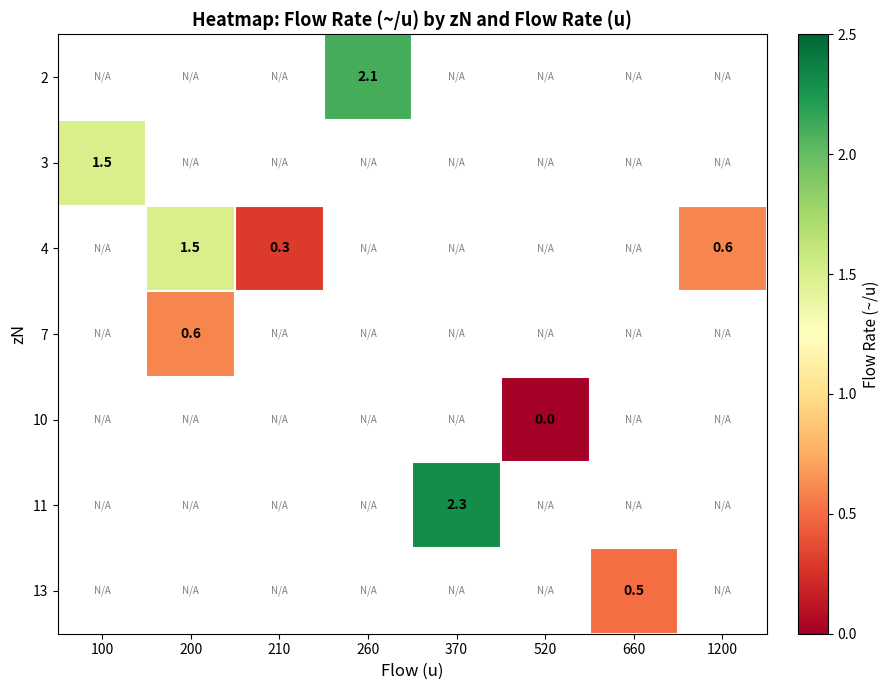

At which category does the chart reach its peak across all series?

370